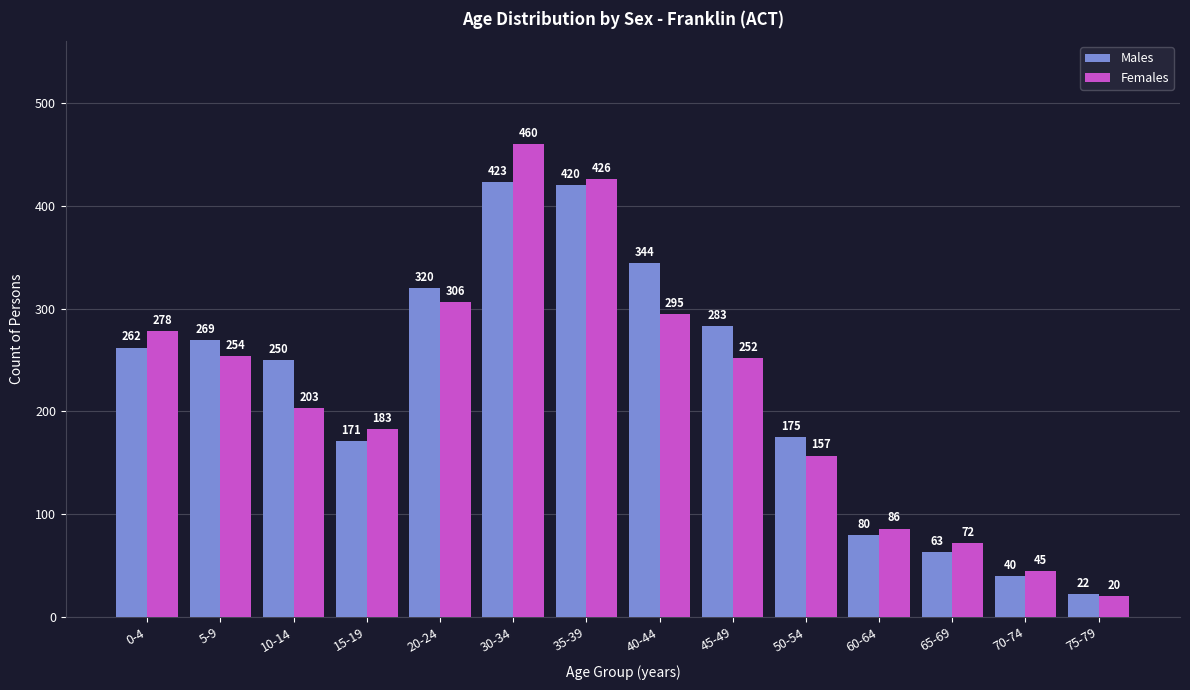

What is the label of the 5th bar from the right?

50-54